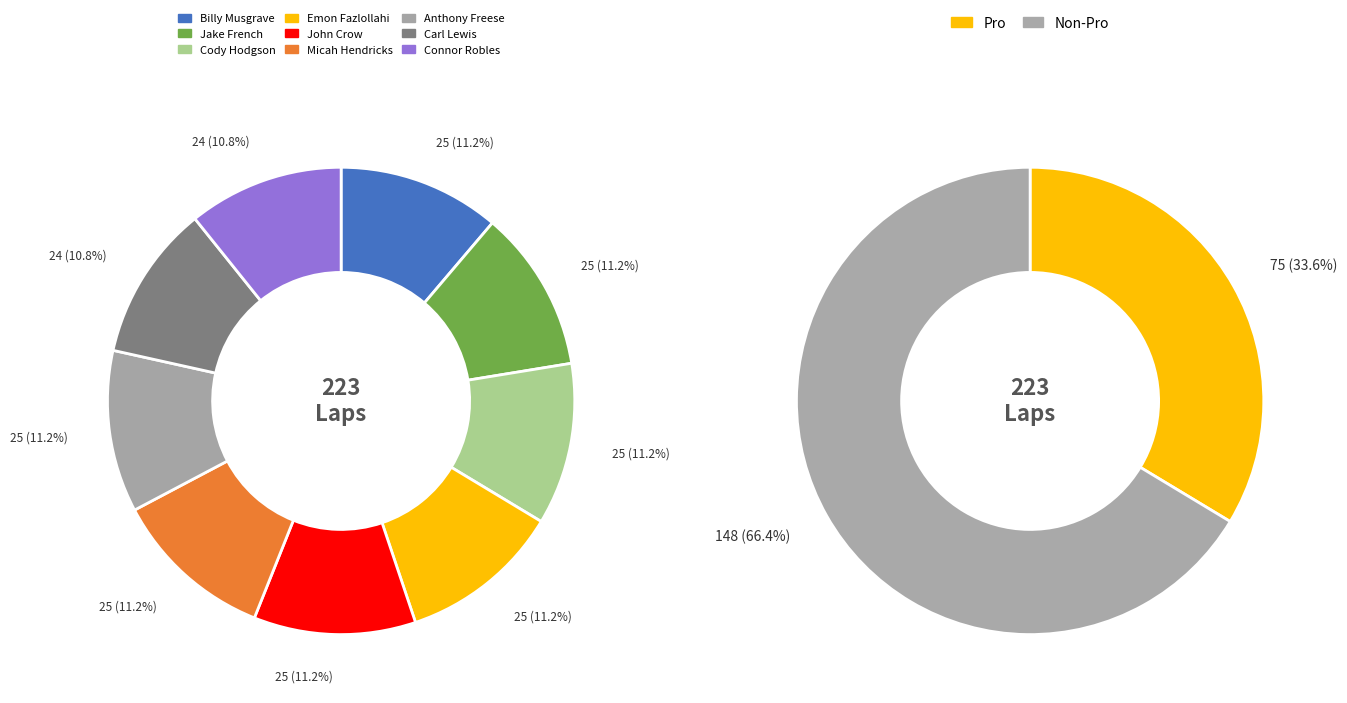

Does Emon Fazlollahi account for over 50% of the chart?

No